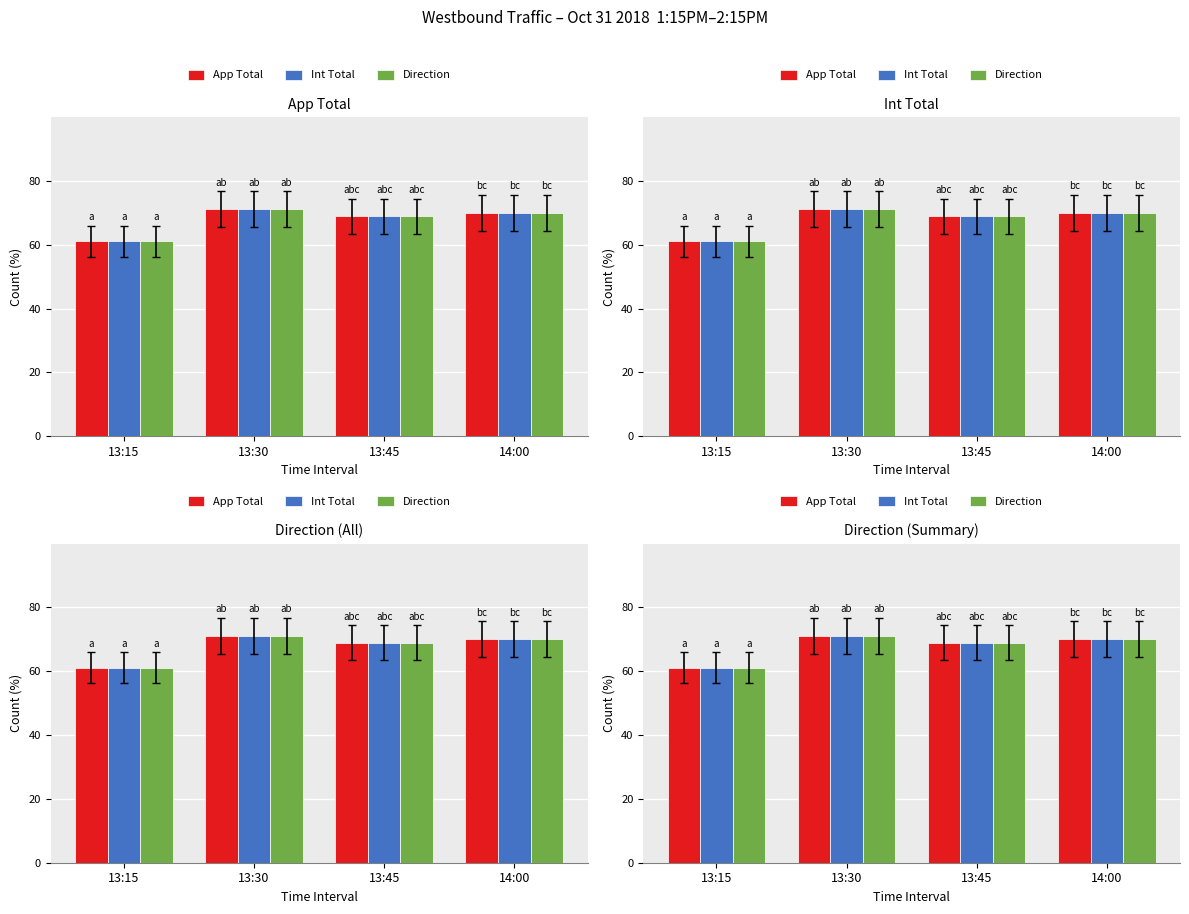

At which label does Direction reach its peak?

13:30